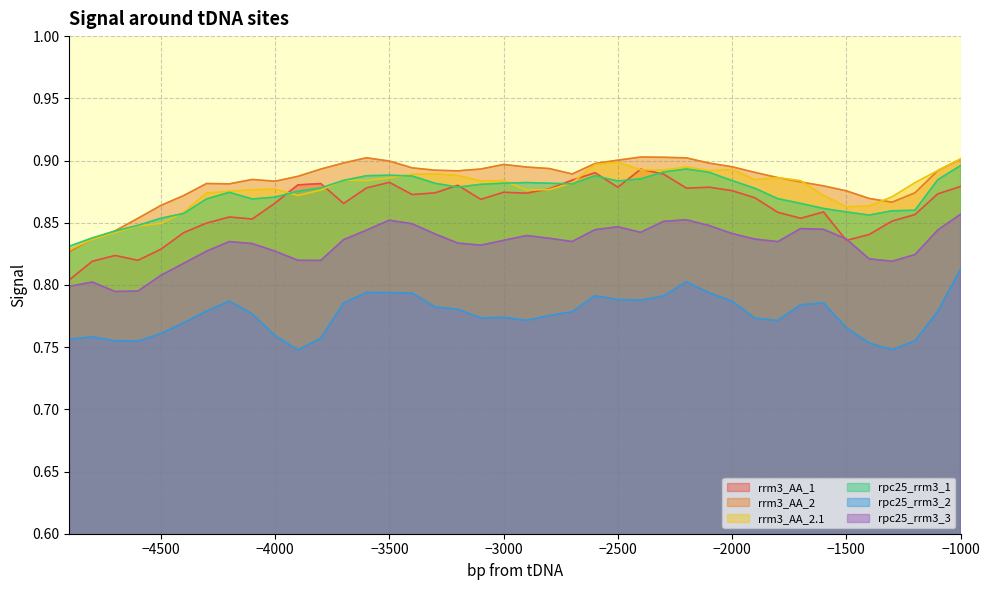

Which category has the highest value across all series?

-2400